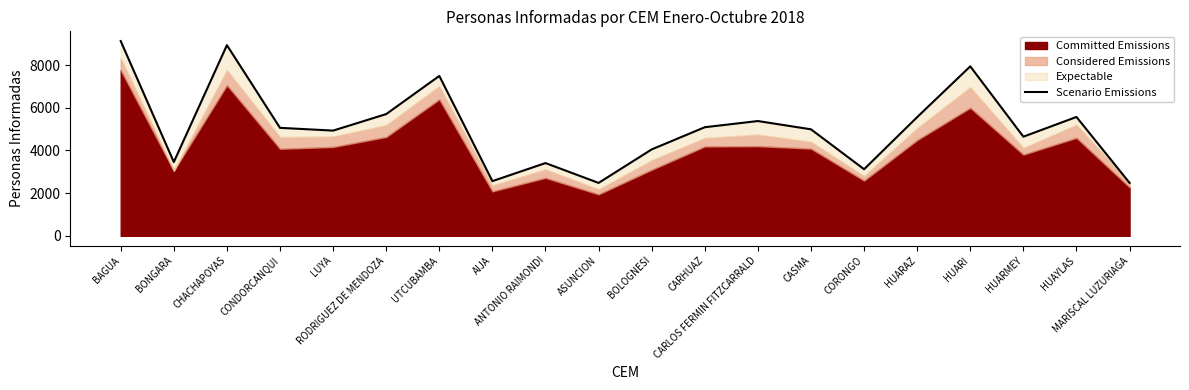

At which label does the data first exceed 5060?

BAGUA